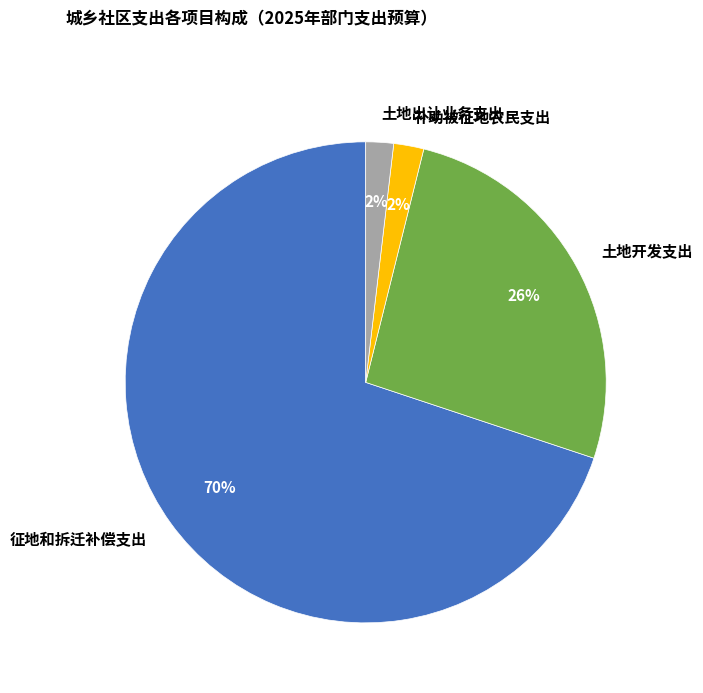

How many slices are in this pie chart?

4